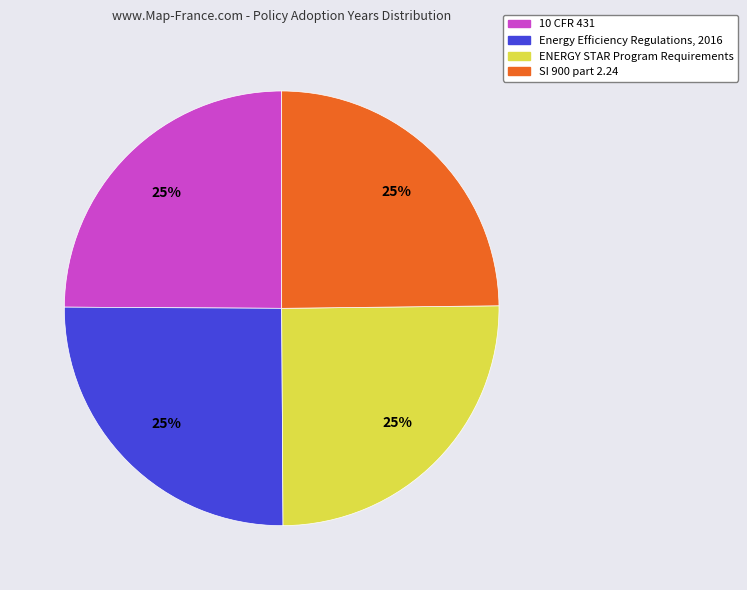

What percentage is the ENERGY STAR Program Requirements slice, to the nearest percent?

25%